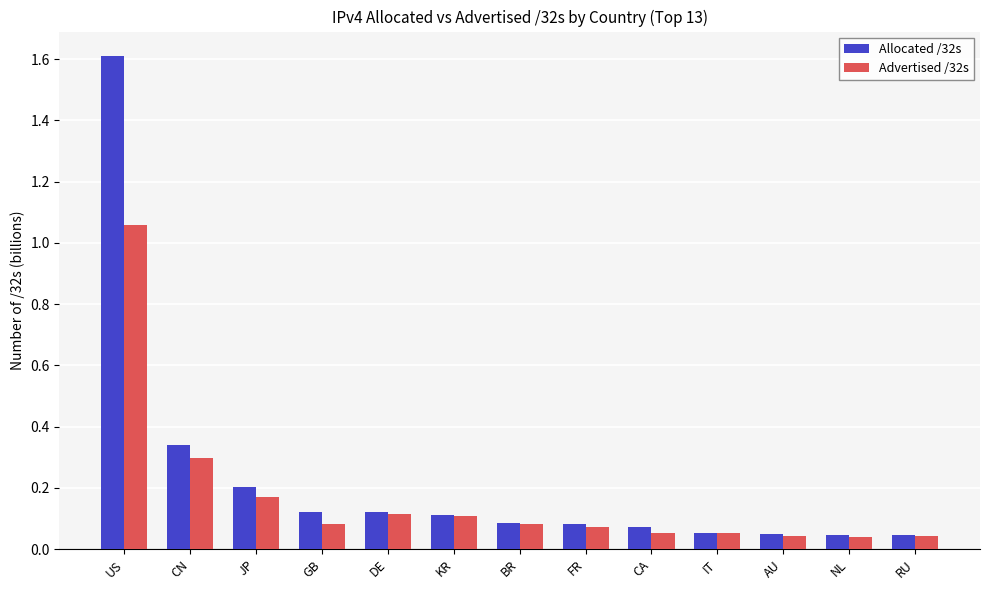

Which series has the largest range (max minus min)?

Allocated /32s